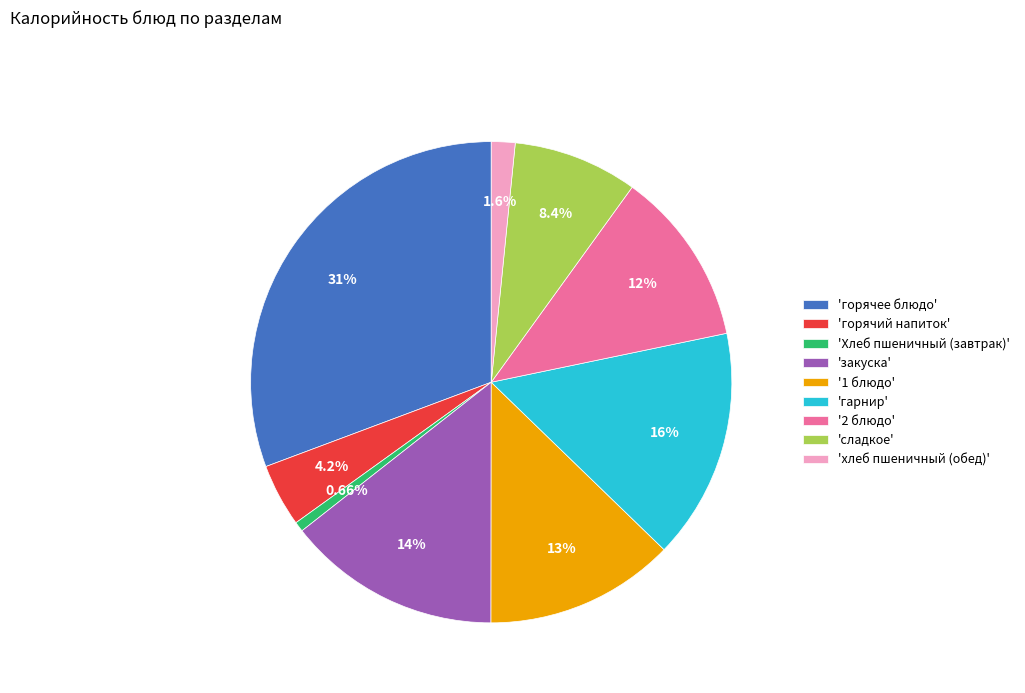

Rank the categories by value from highest to lowest.

'горячее блюдо', 'гарнир', 'закуска', '1 блюдо', '2 блюдо', 'сладкое', 'горячий напиток', 'хлеб пшеничный (обед)', 'Хлеб пшеничный (завтрак)'